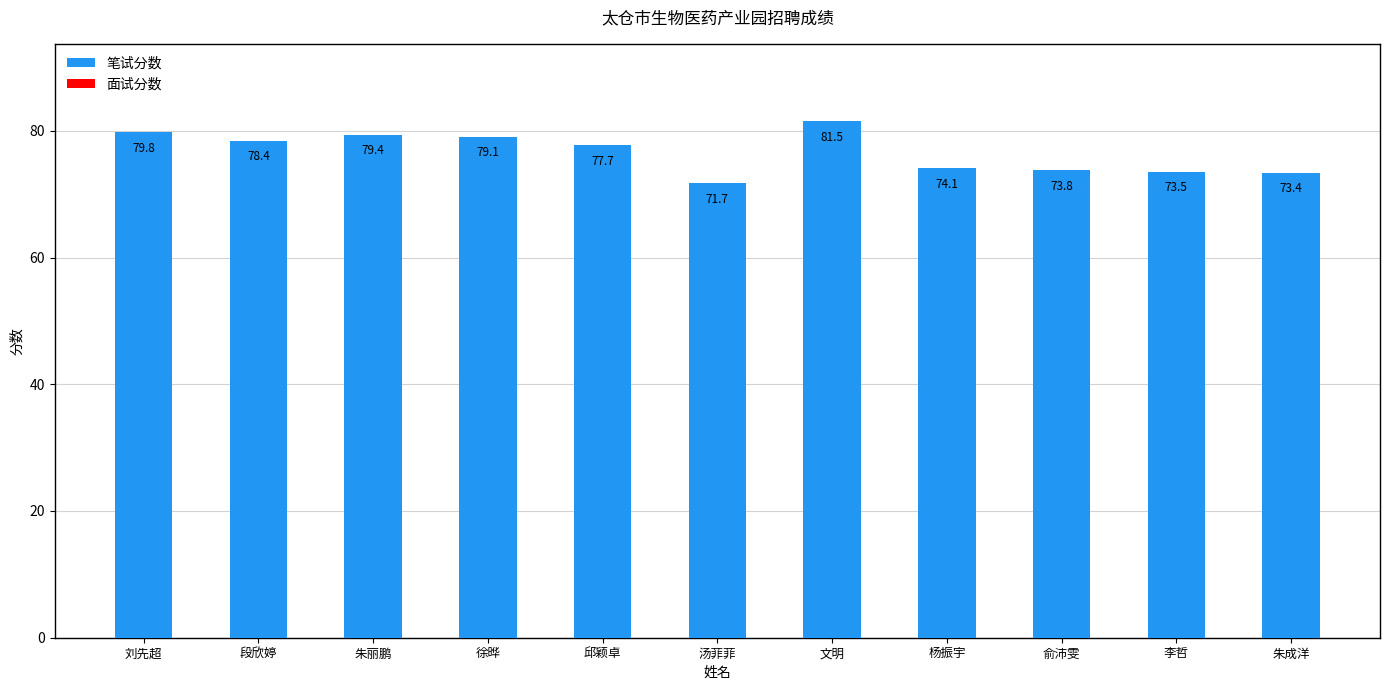

What is the ratio of the value at 汤菲菲 to the value at 刘先超?

0.9